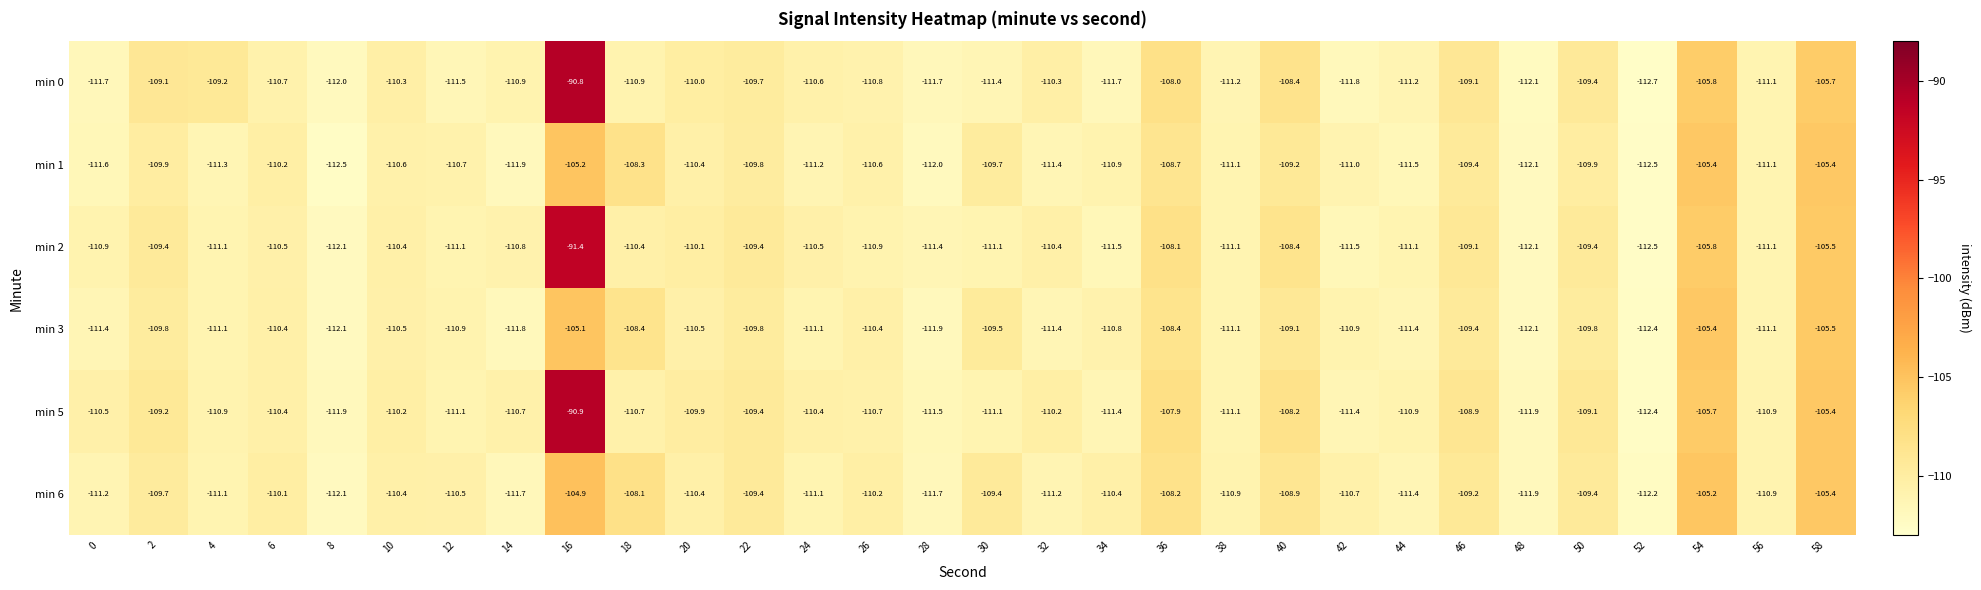

Is the value of min 3 at 8 greater than the value of min 2 at 42?

No